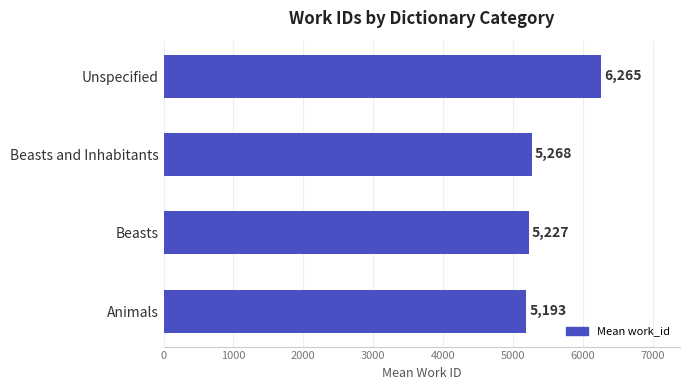

The value at Animals is 5193. True or false?

True